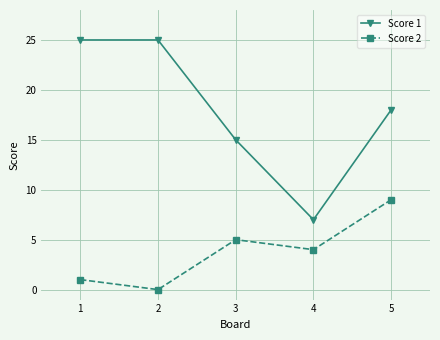

Which series has the largest total across all categories?

Score 1